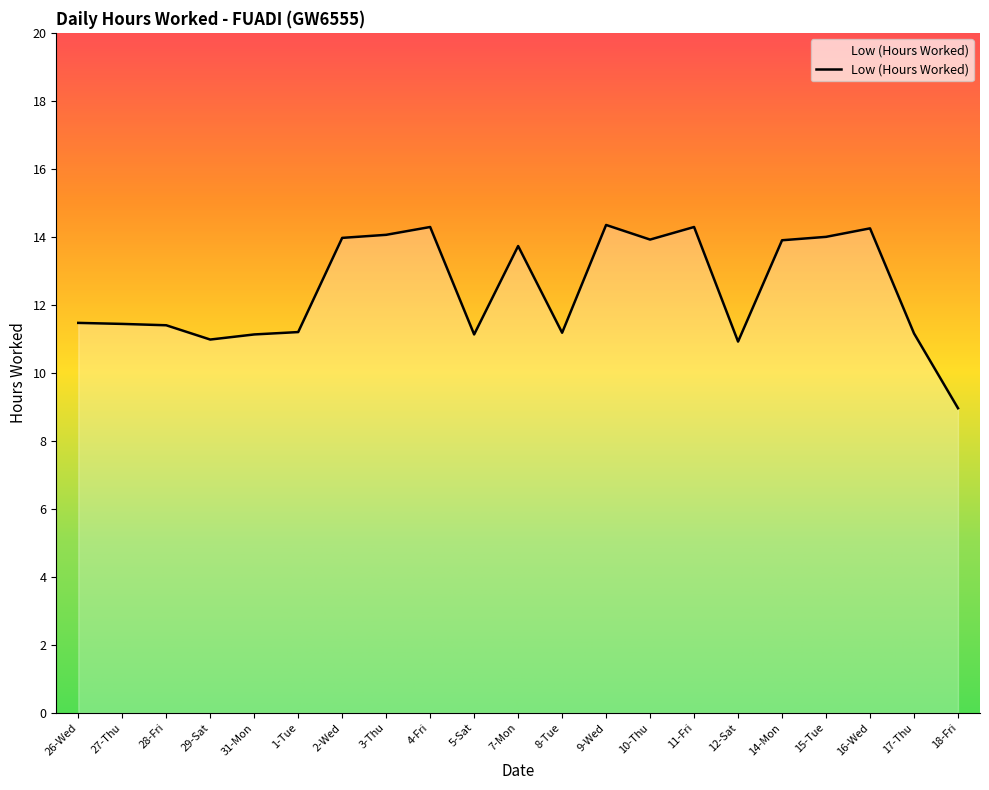

What is the difference between the values at 17-Thu and 16-Wed?

3.1